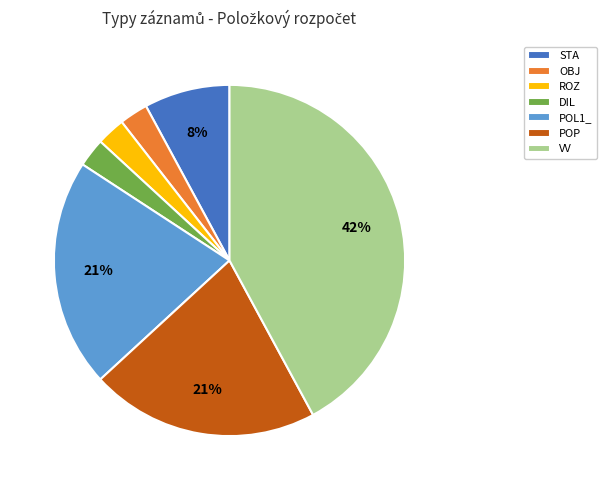

Do ROZ and VV together represent more than half of the pie?

No